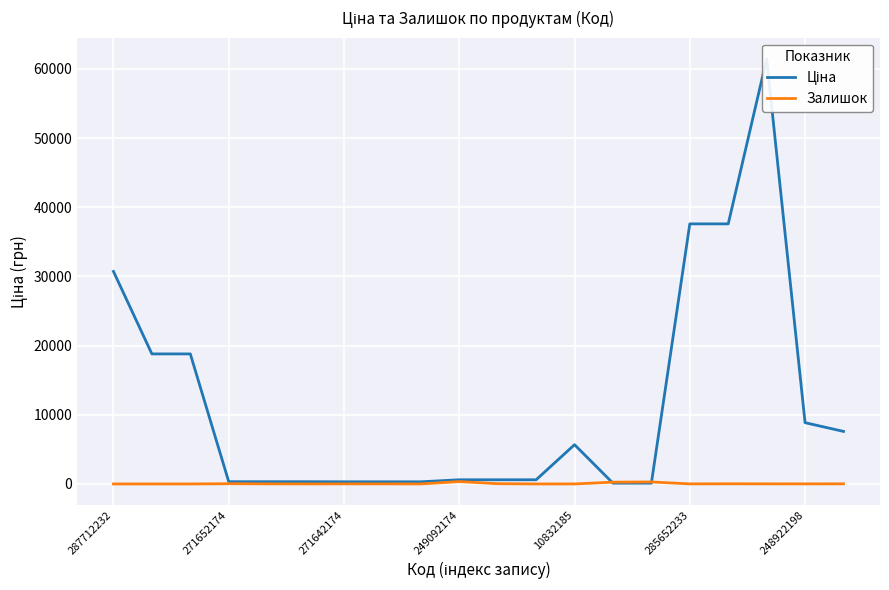

Is it true that Залишок equals -122.3 at 271652174?

False